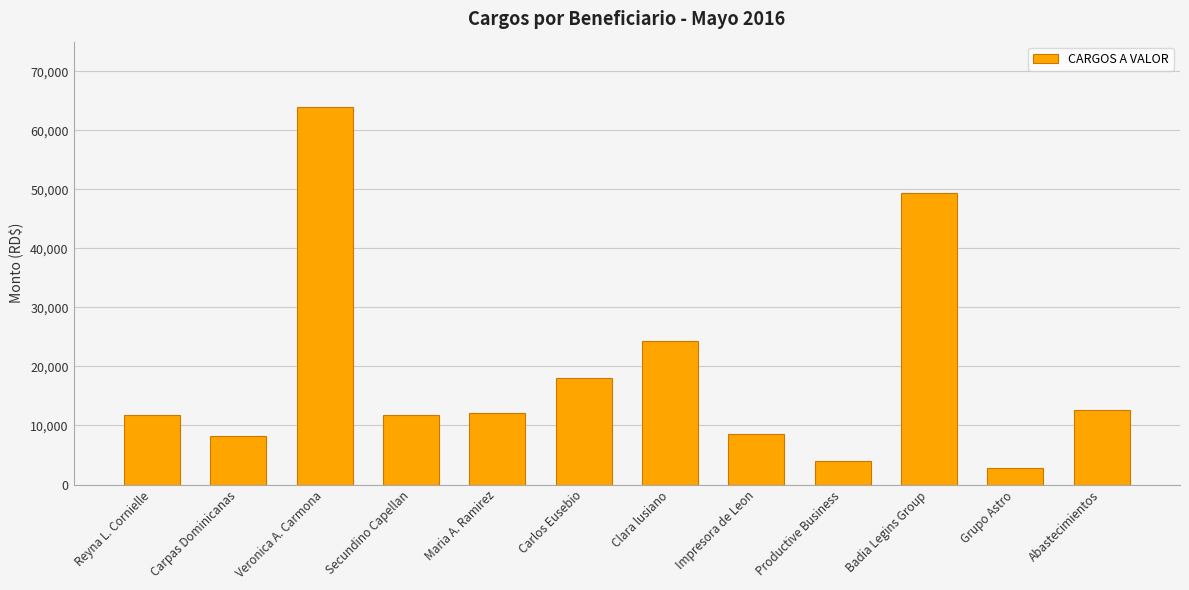

What is the minimum value shown in the chart?

2811.8